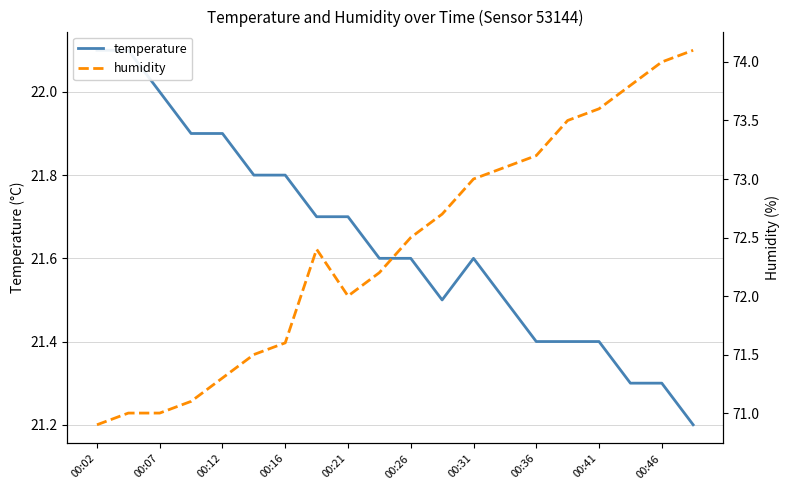

List the series in order of their peak value, lowest first.

temperature, humidity